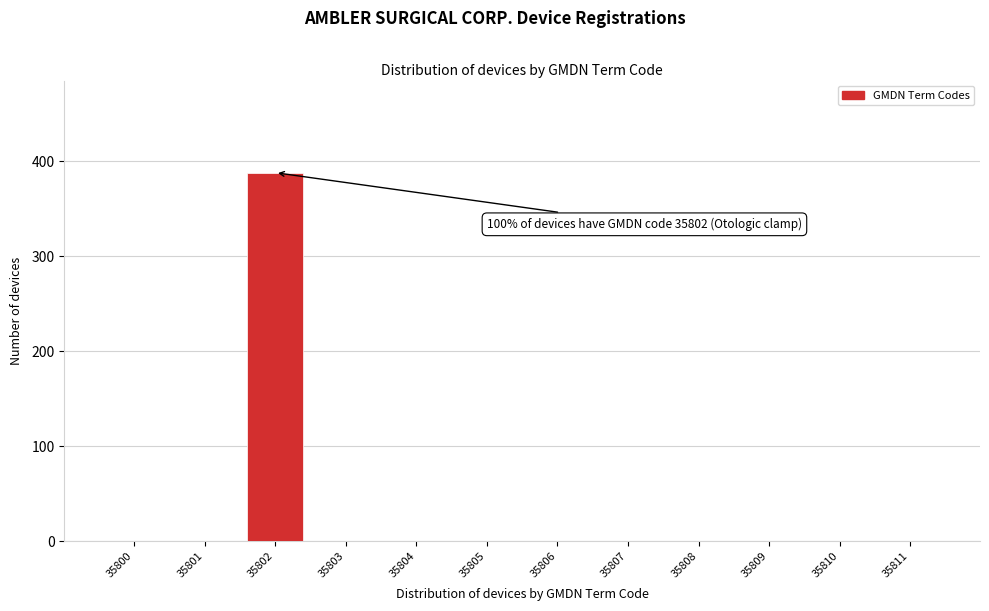

Reading left to right, transcribe all the data shown in this chart.

35800=0	35801=0	35802=388	35803=0	35804=0	35805=0	35806=0	35807=0	35808=0	35809=0	35810=0	35811=0